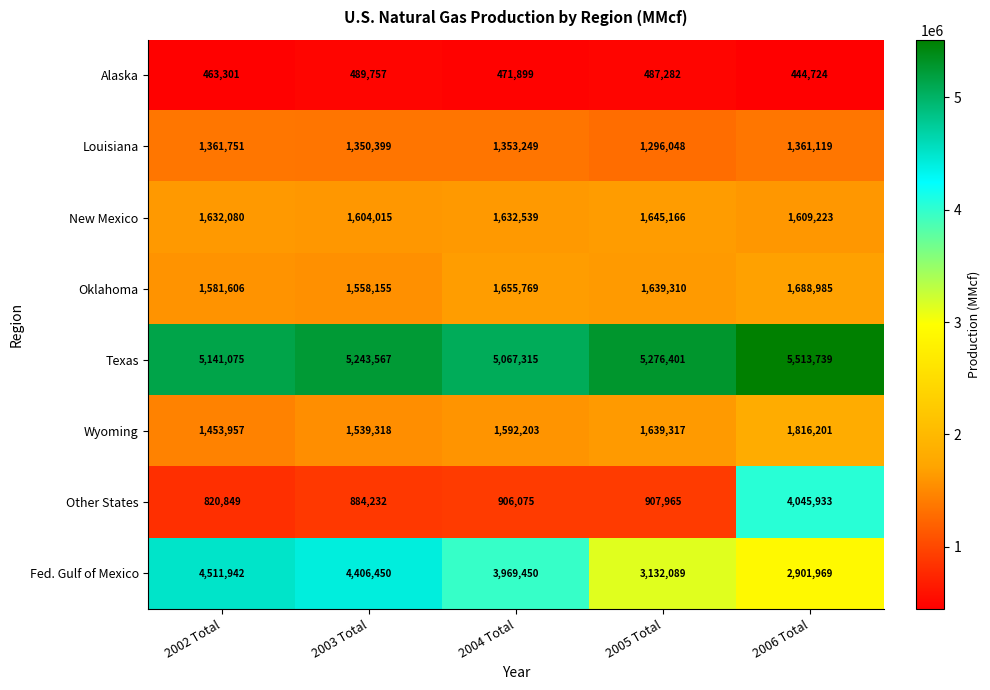

What value does the Other States series have at 2006 Total, to the nearest 50?

4045950